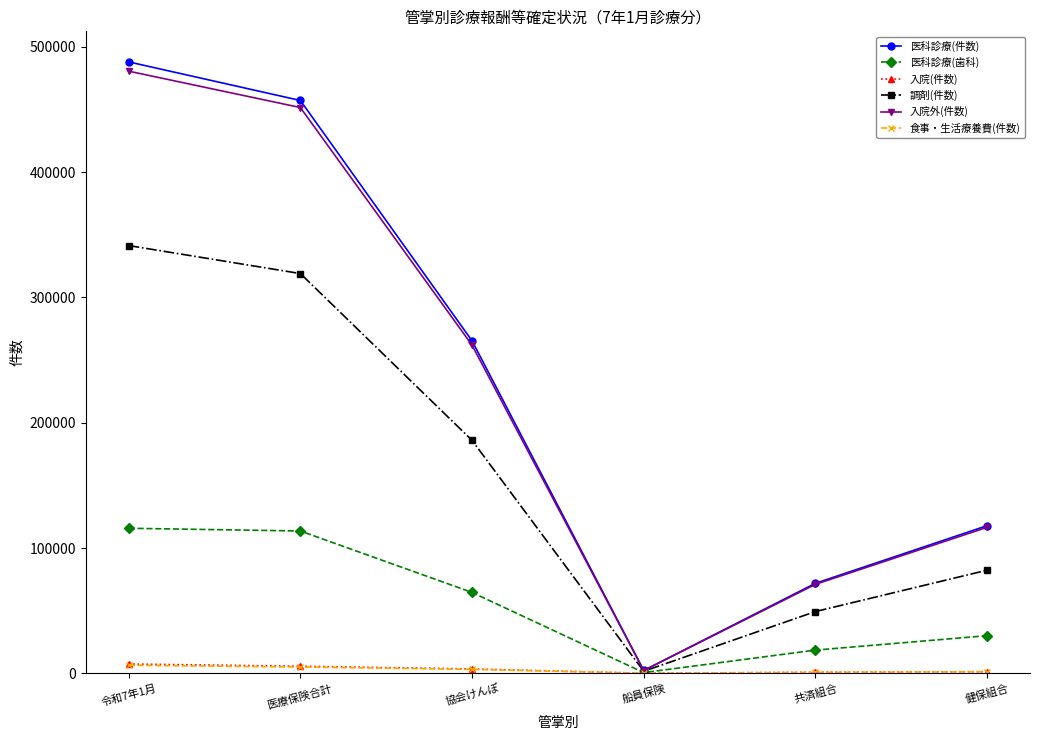

What is the label of the 5th point from the right?

医療保険合計